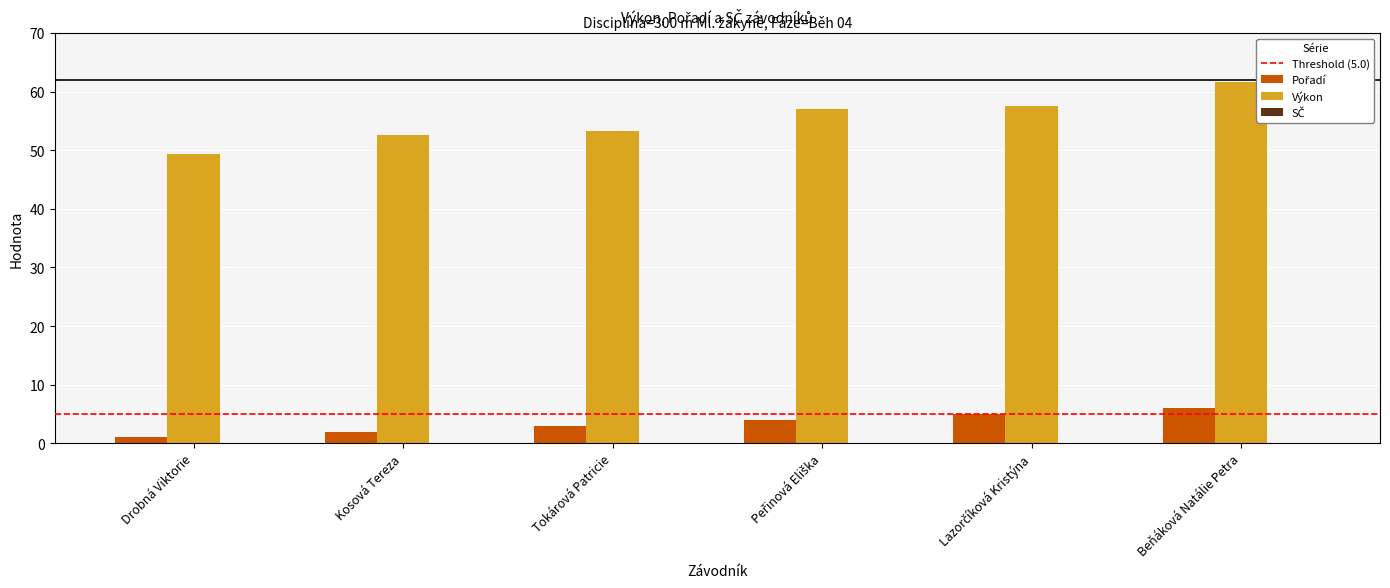

What is the lowest value of the Výkon series?

49.3